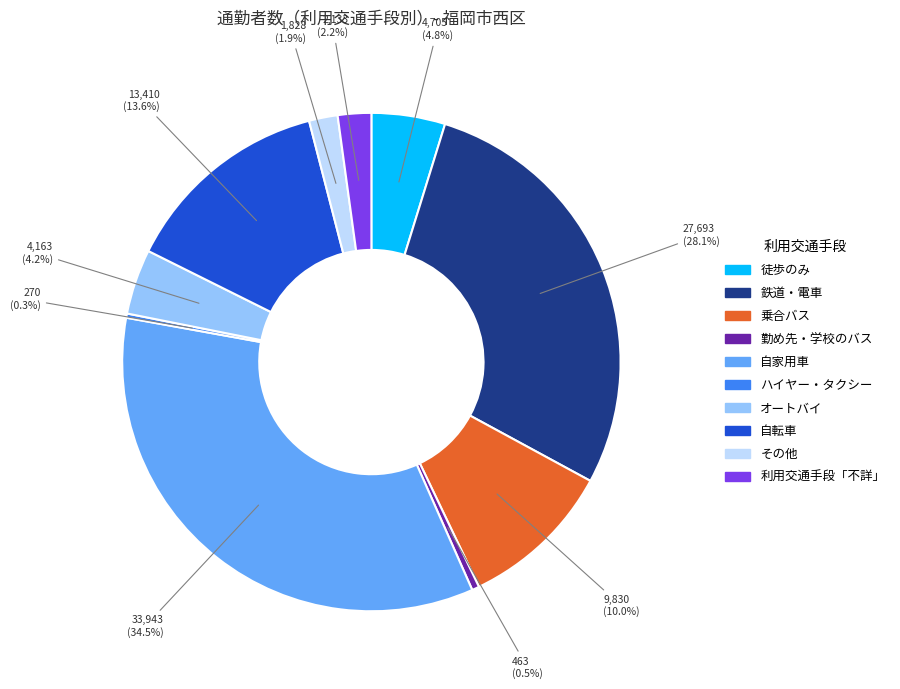

Is there a majority slice in this chart?

No